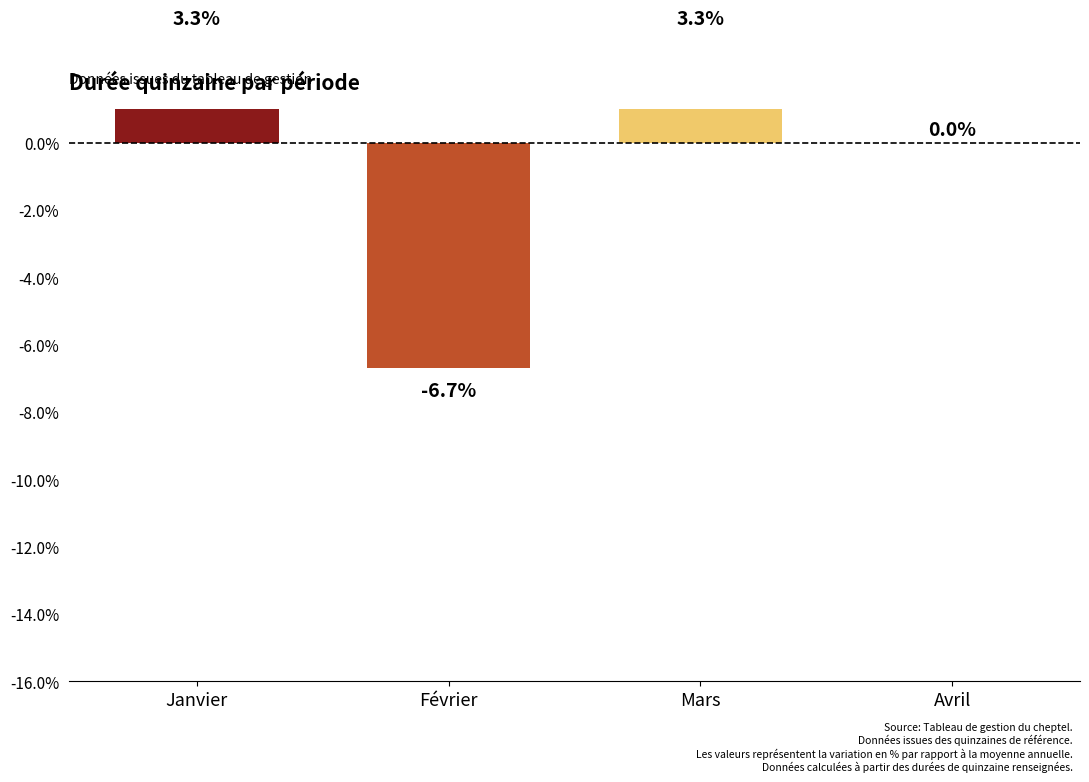

Reading left to right, list all the values displayed in this chart.

Janvier=3.3	Février=-6.7	Mars=3.3	Avril=0.0